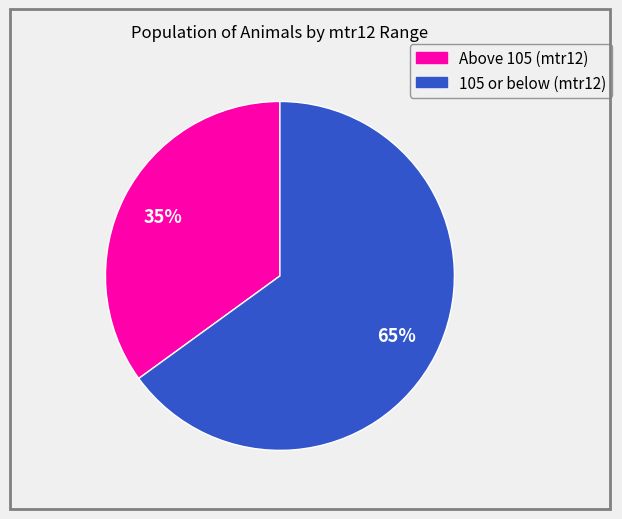

To the nearest percent, what is the average slice percentage?

50%